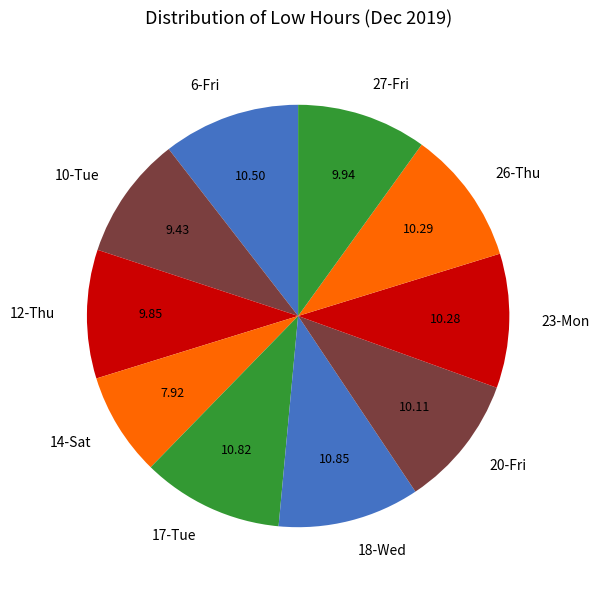

Is the sum of 12-Thu and 27-Fri greater than half?

No